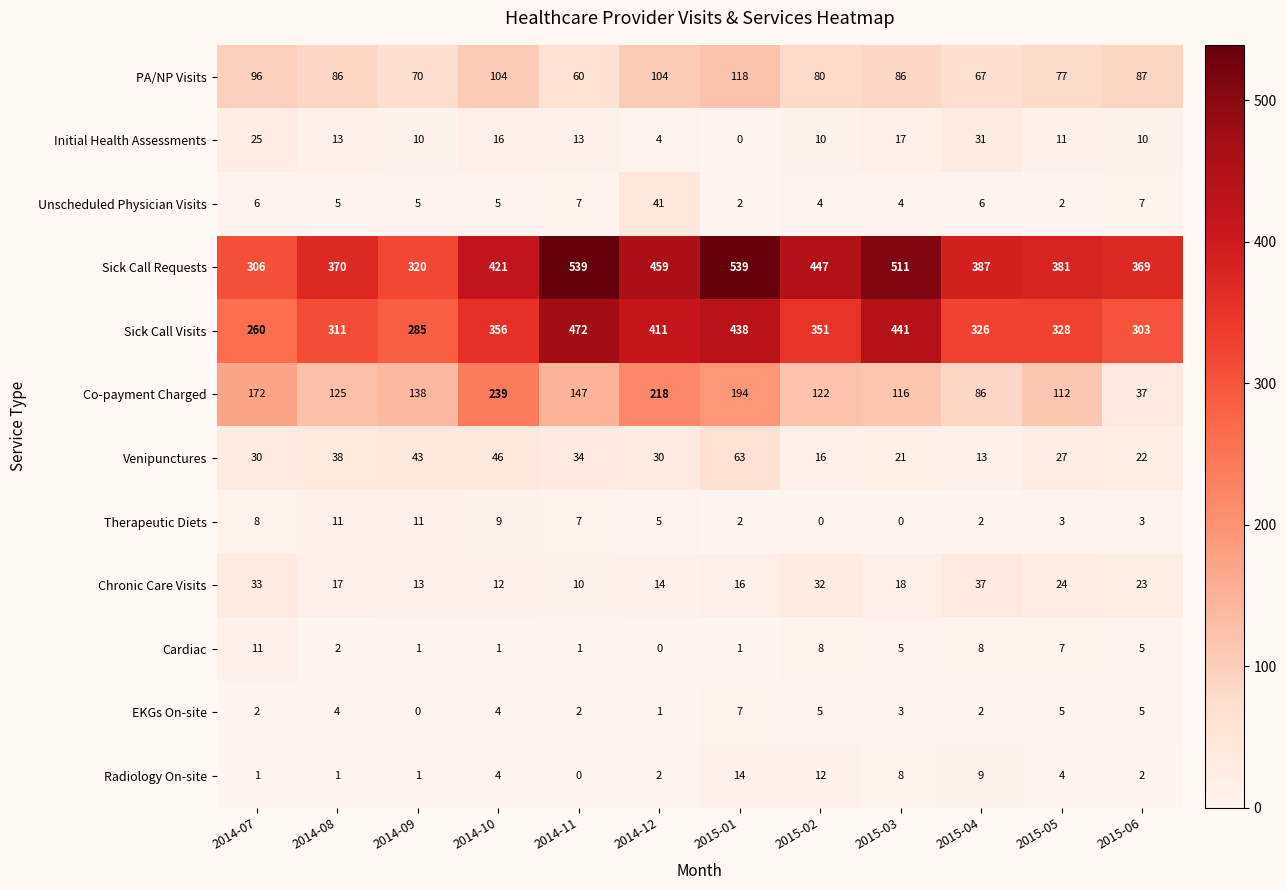

What is the sum of all Venipunctures values?

383